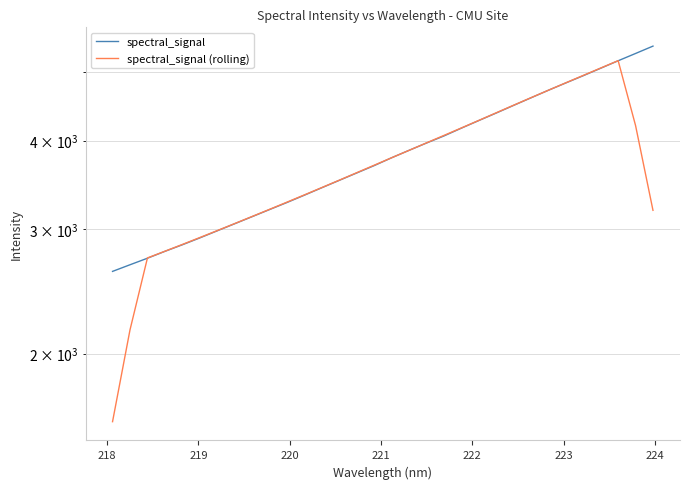

Rank the series by their maximum value, from lowest to highest.

spectral_signal (rolling), spectral_signal